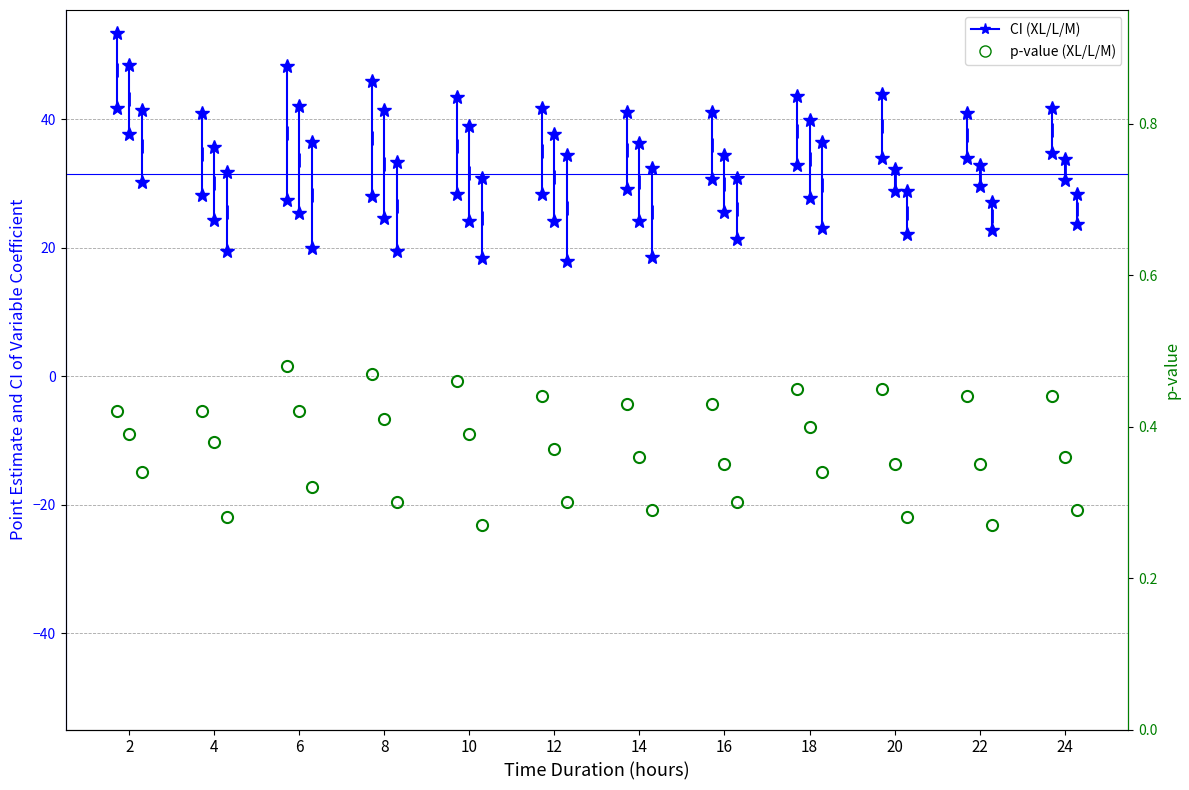

At which label does p-value XL reach its minimum?

2